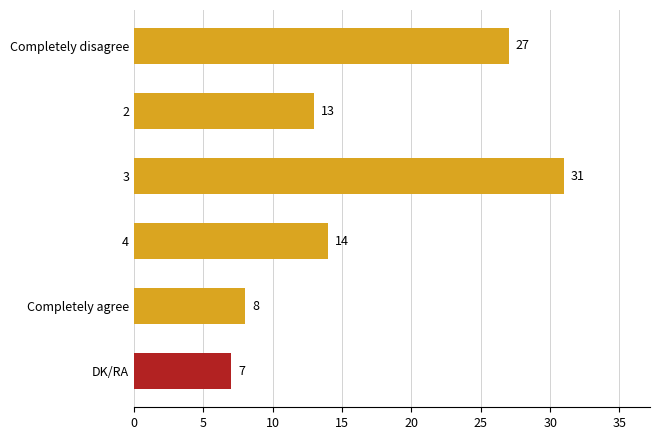

Between Completely agree and DK/RA, which is larger?

Completely agree